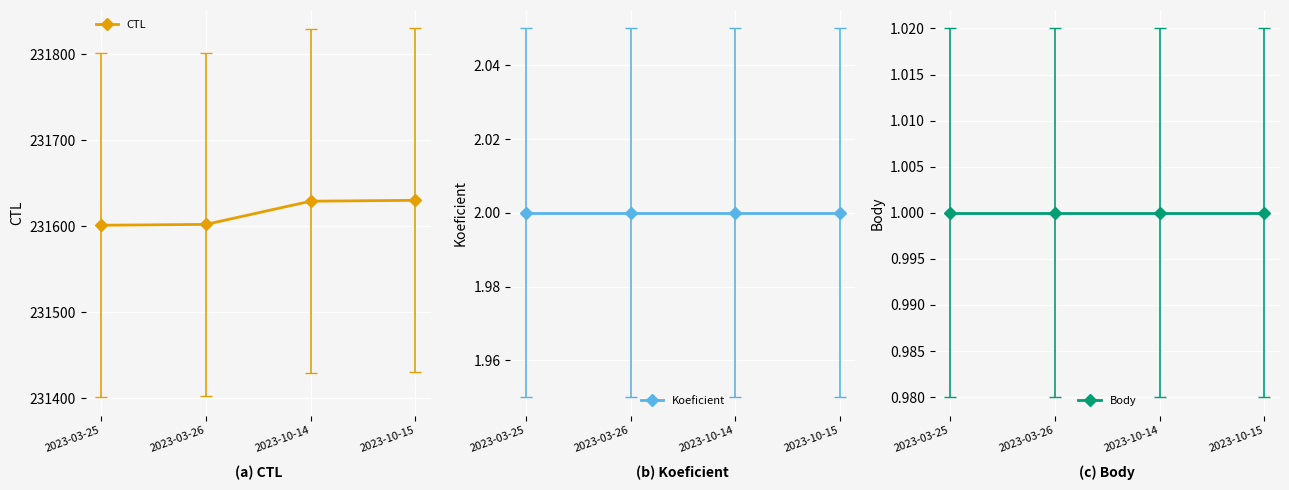

The value of Body at 2023-03-26 is 1. True or false?

True